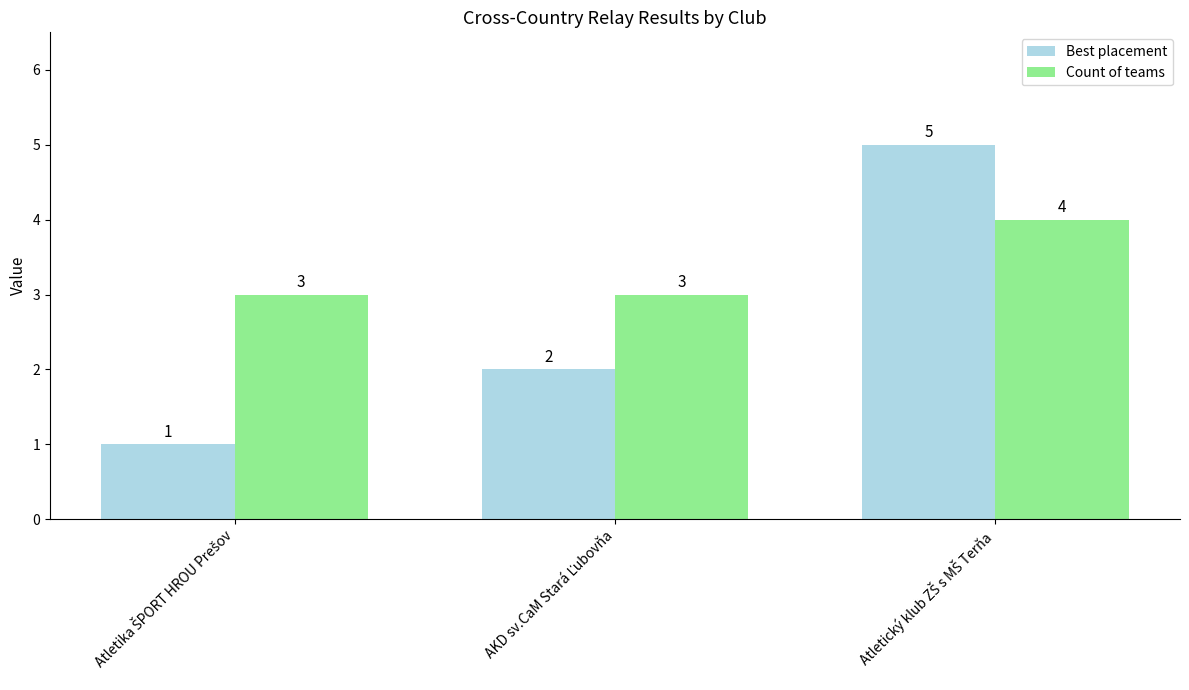

What is the maximum value for Count of teams?

4